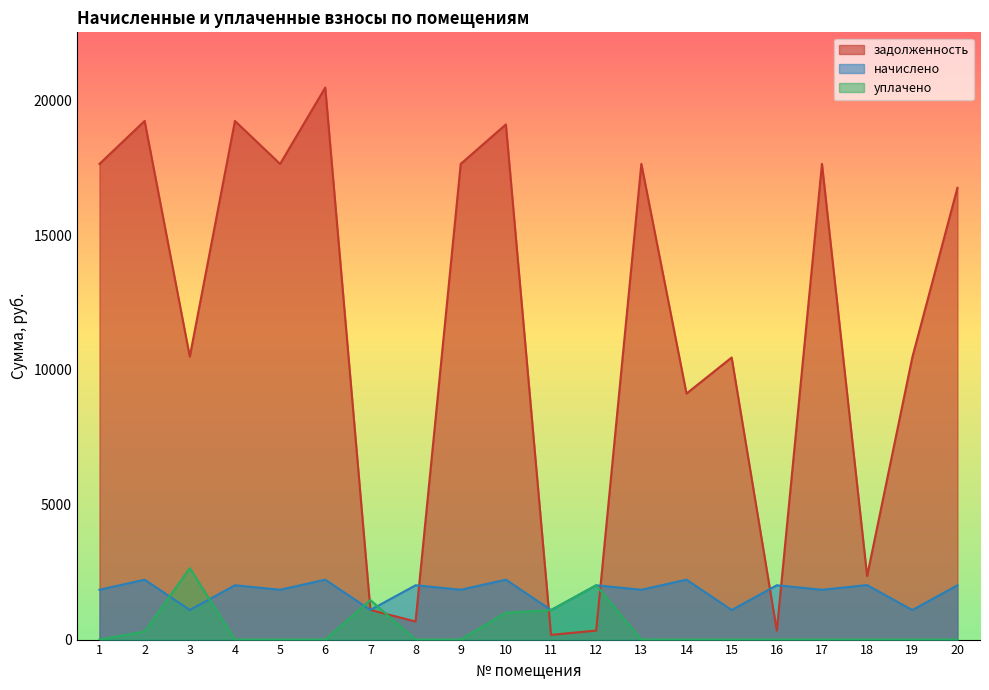

How many values in the начислено series are below 2013?

10